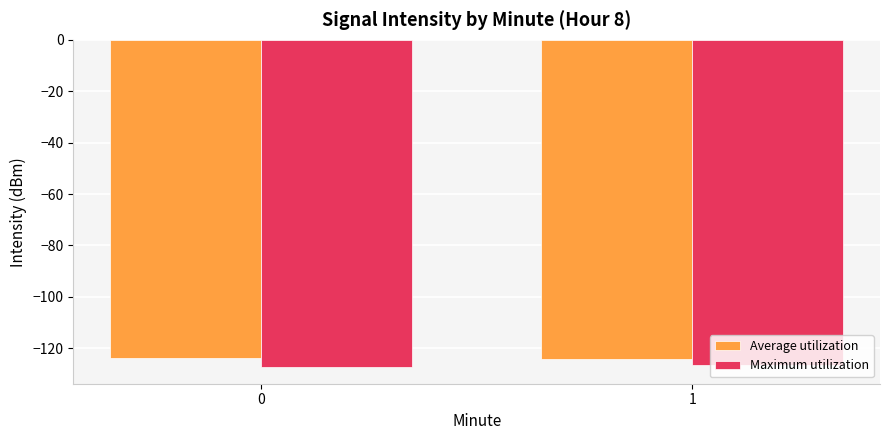

What is the average value of the Average utilization series?

-124.2